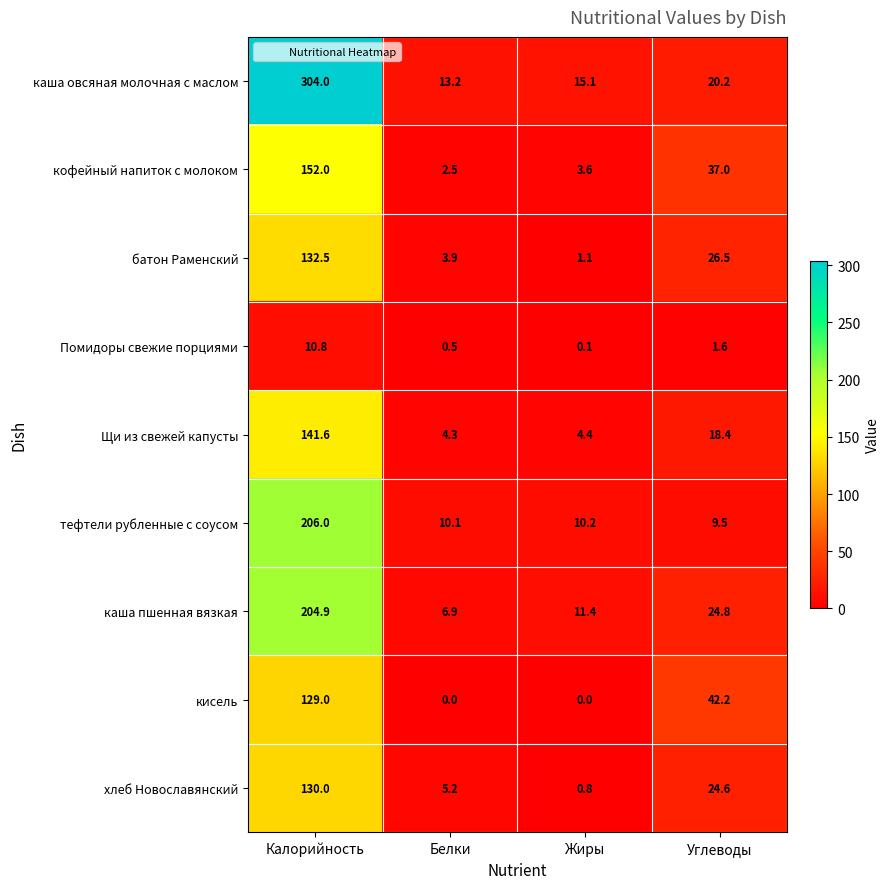

The value of кисель at Жиры is 48.5. True or false?

False